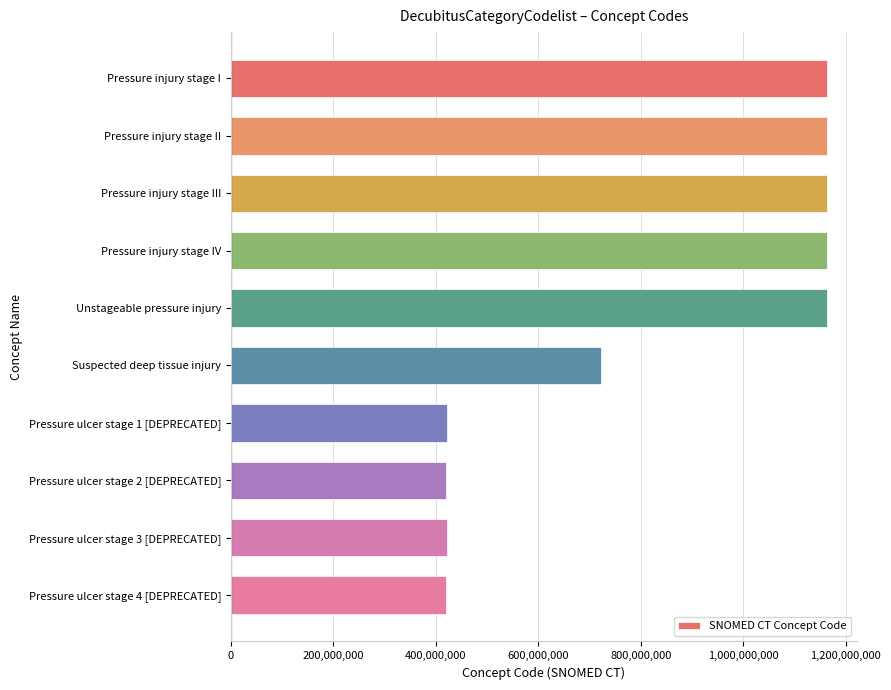

Where is the data nearest to the value 791775004?

Suspected deep tissue injury